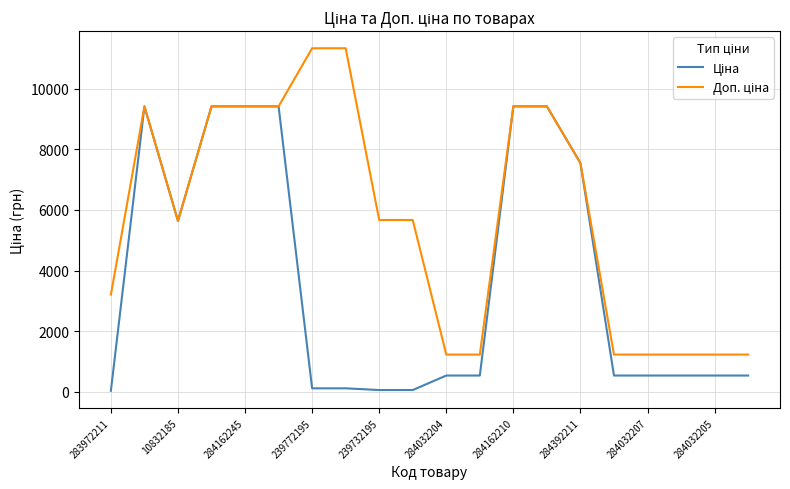

What is the greatest value displayed?

11334.0